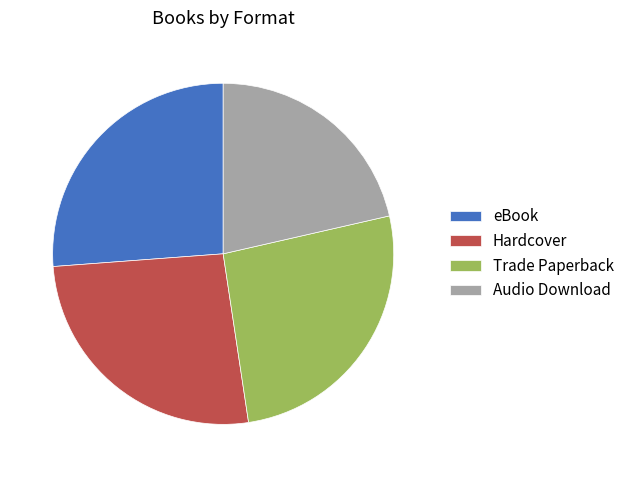

Which category has the smallest portion of the pie?

Audio Download